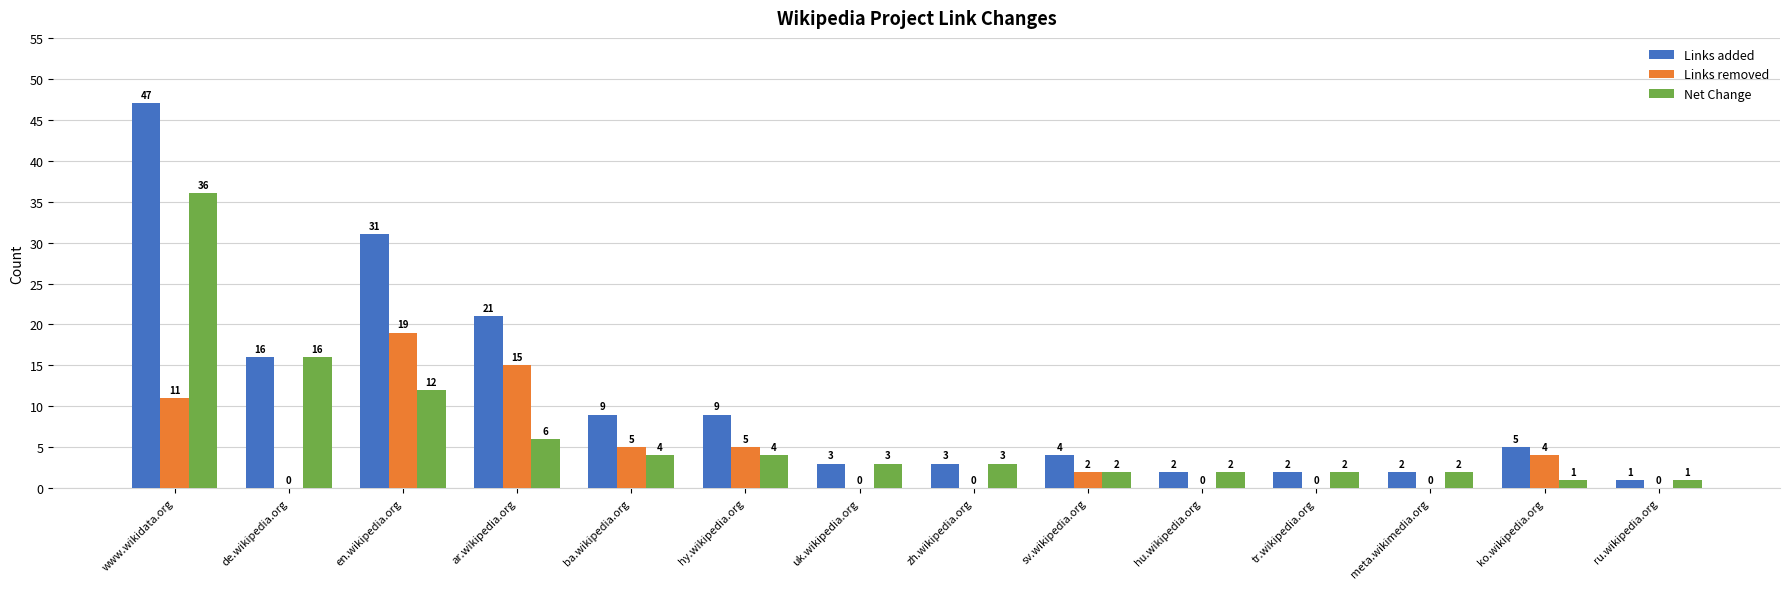

Reading left to right, extract all data points from this chart.

Links added: www.wikidata.org=47	de.wikipedia.org=16	en.wikipedia.org=31	ar.wikipedia.org=21	ba.wikipedia.org=9	hy.wikipedia.org=9	uk.wikipedia.org=3	zh.wikipedia.org=3	sv.wikipedia.org=4	hu.wikipedia.org=2	tr.wikipedia.org=2	meta.wikimedia.org=2	ko.wikipedia.org=5	ru.wikipedia.org=1
Links removed: www.wikidata.org=11	de.wikipedia.org=0	en.wikipedia.org=19	ar.wikipedia.org=15	ba.wikipedia.org=5	hy.wikipedia.org=5	uk.wikipedia.org=0	zh.wikipedia.org=0	sv.wikipedia.org=2	hu.wikipedia.org=0	tr.wikipedia.org=0	meta.wikimedia.org=0	ko.wikipedia.org=4	ru.wikipedia.org=0
Net Change: www.wikidata.org=36	de.wikipedia.org=16	en.wikipedia.org=12	ar.wikipedia.org=6	ba.wikipedia.org=4	hy.wikipedia.org=4	uk.wikipedia.org=3	zh.wikipedia.org=3	sv.wikipedia.org=2	hu.wikipedia.org=2	tr.wikipedia.org=2	meta.wikimedia.org=2	ko.wikipedia.org=1	ru.wikipedia.org=1